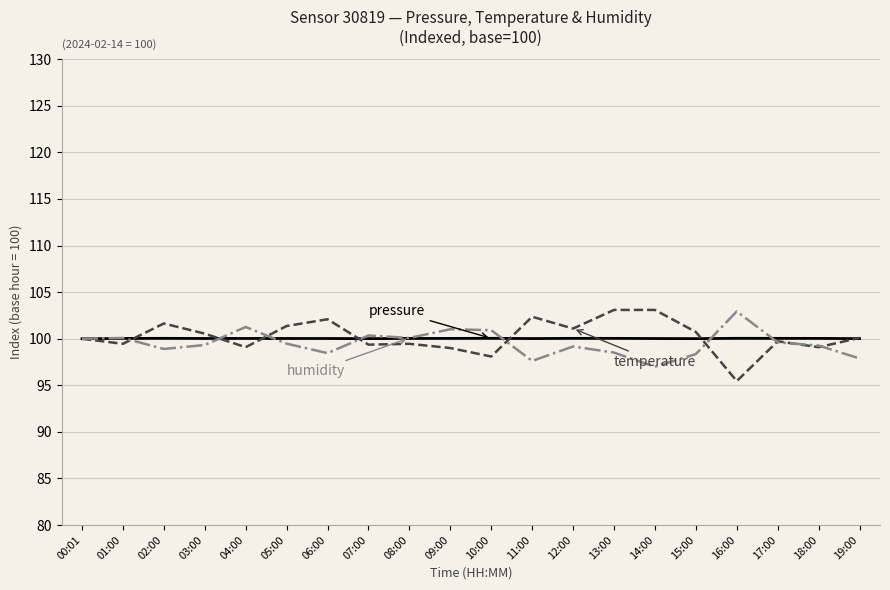

What is the spread (max minus min) of values at 04:00?

2.2